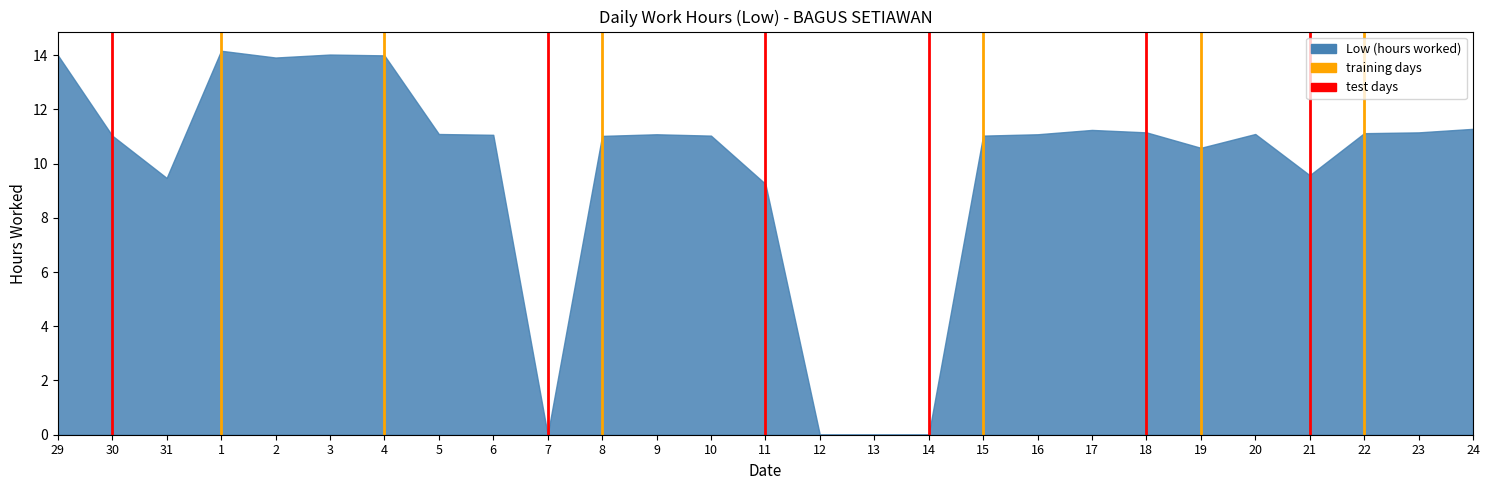

What is the change in value from 12 to 17?

+11.2